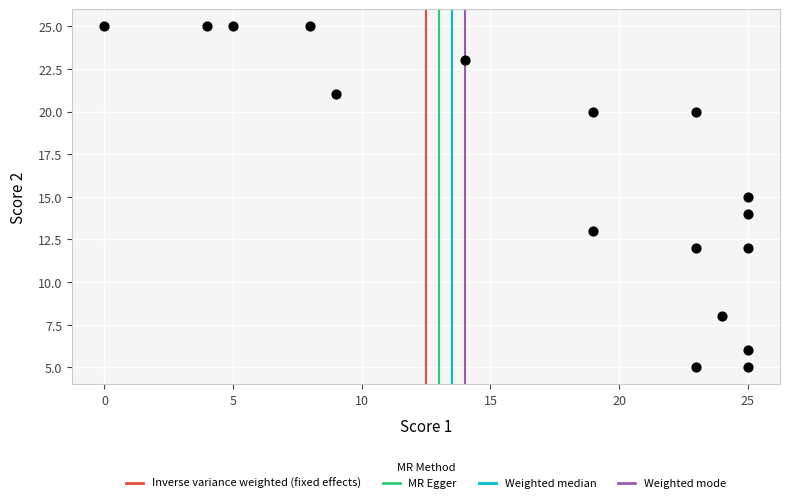

What is the range of Y values (max minus min)?

20